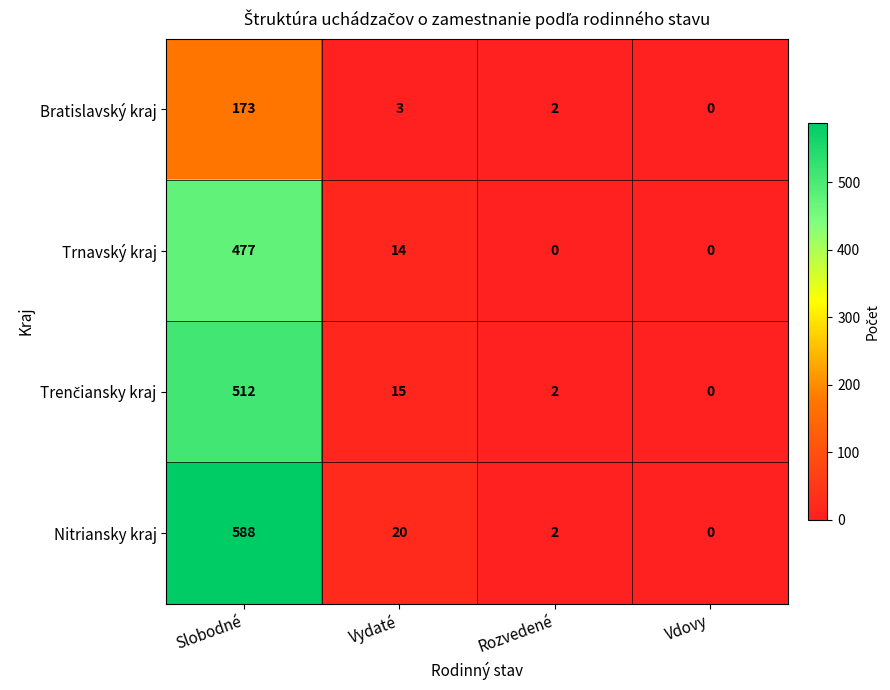

At which category is the sum across all series the highest?

Slobodné